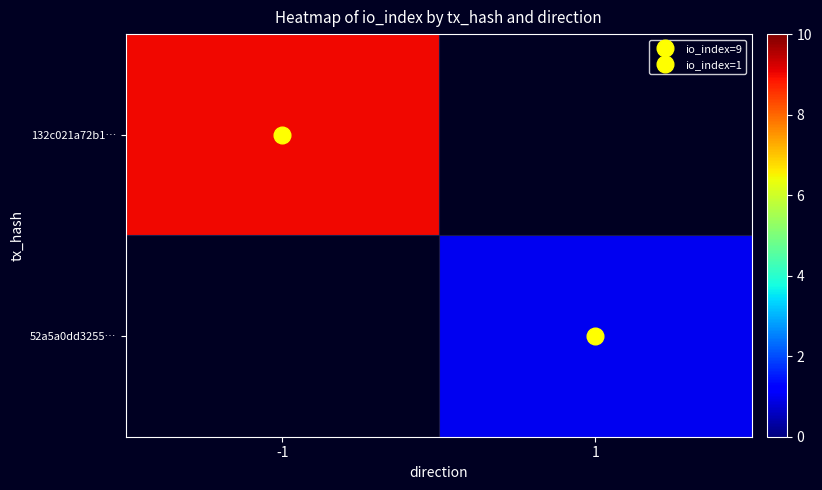

How many positive values does the 52a5a0dd3255… series have?

1